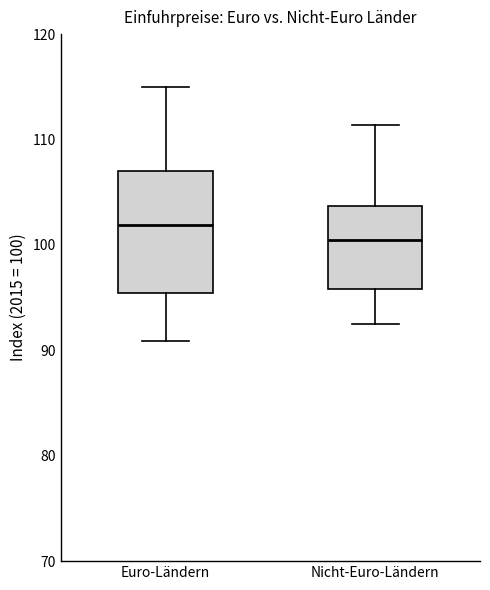

Reading left to right, transcribe this box plot: for each box, give where its median line is, the range the box spans, and where its two whiskers end, as read against the y-axis. The values are not printed on the chart, so give them approximately, as read against the axis.

Euro-Ländern: median 102, box 95 to 107, whiskers 91 to 115
Nicht-Euro-Ländern: median 101, box 96 to 104, whiskers 93 to 111